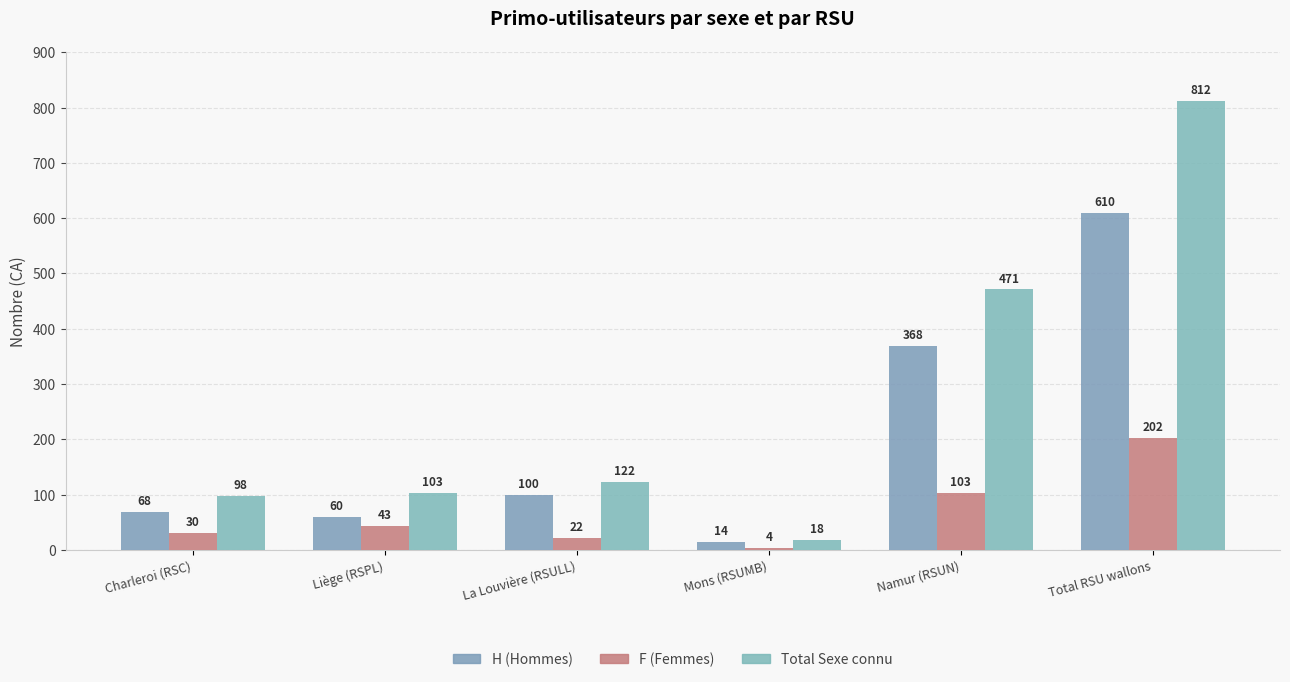

What is the label of the 2nd bar from the right?

Namur (RSUN)